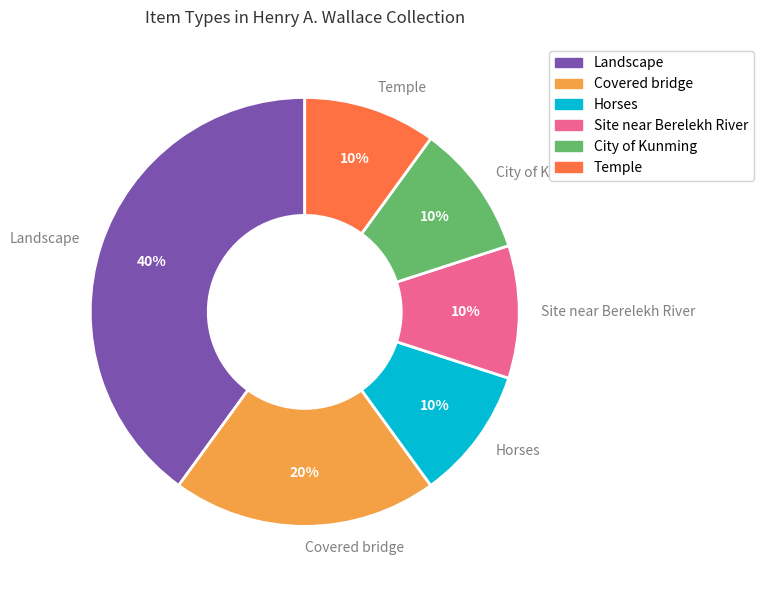

The Covered bridge slice represents 7% of the pie. True or false?

False